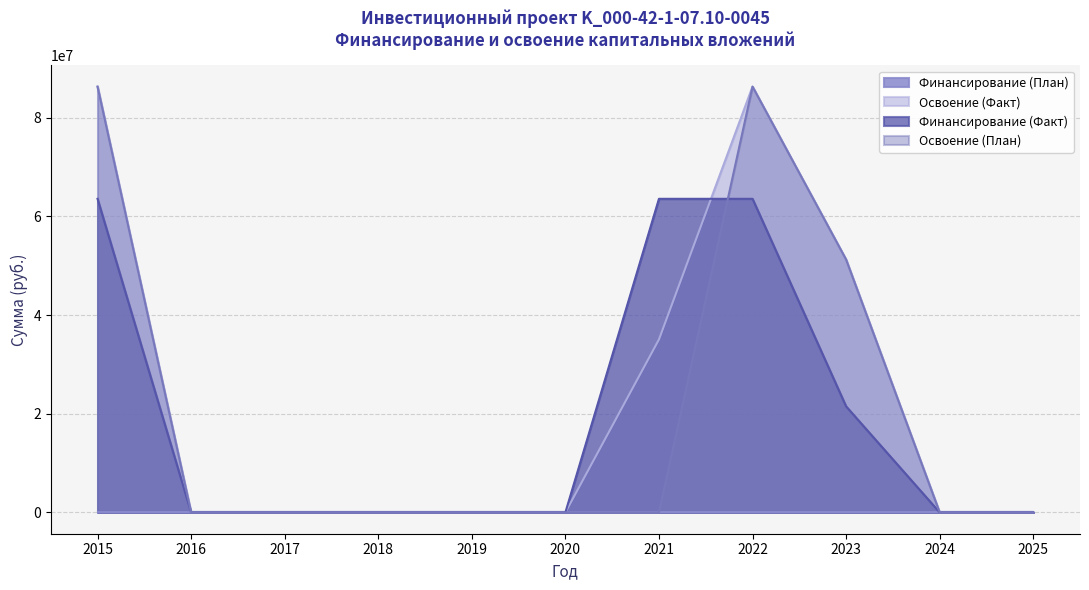

How many lines are shown in the chart?

4